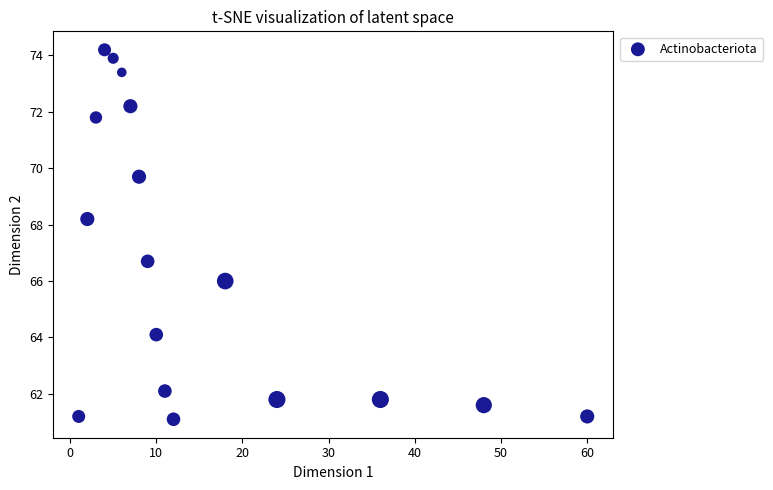

What is the range of Y values (max minus min)?

13.1